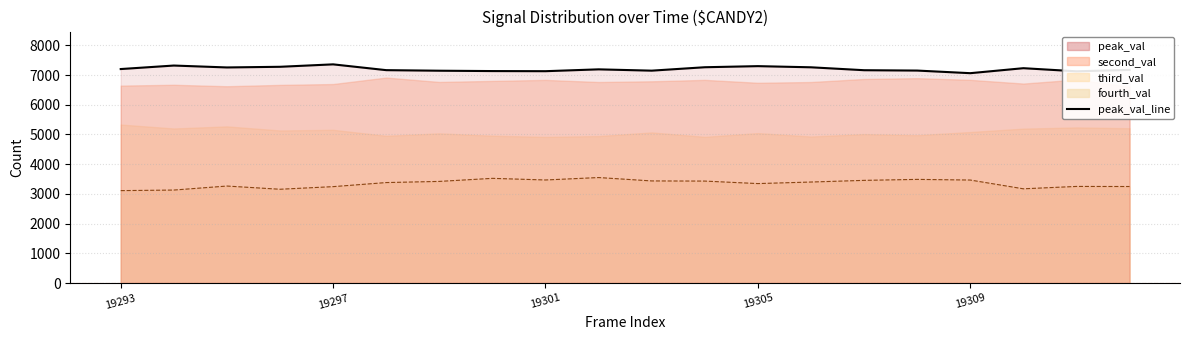

The value of peak_val_line at 19 is 12082. True or false?

False